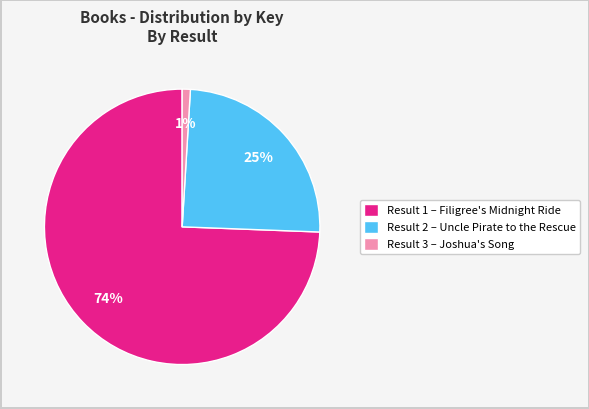

Between Result 2 – Uncle Pirate to the Rescue and Result 1 – Filigree's Midnight Ride, which is larger?

Result 1 – Filigree's Midnight Ride